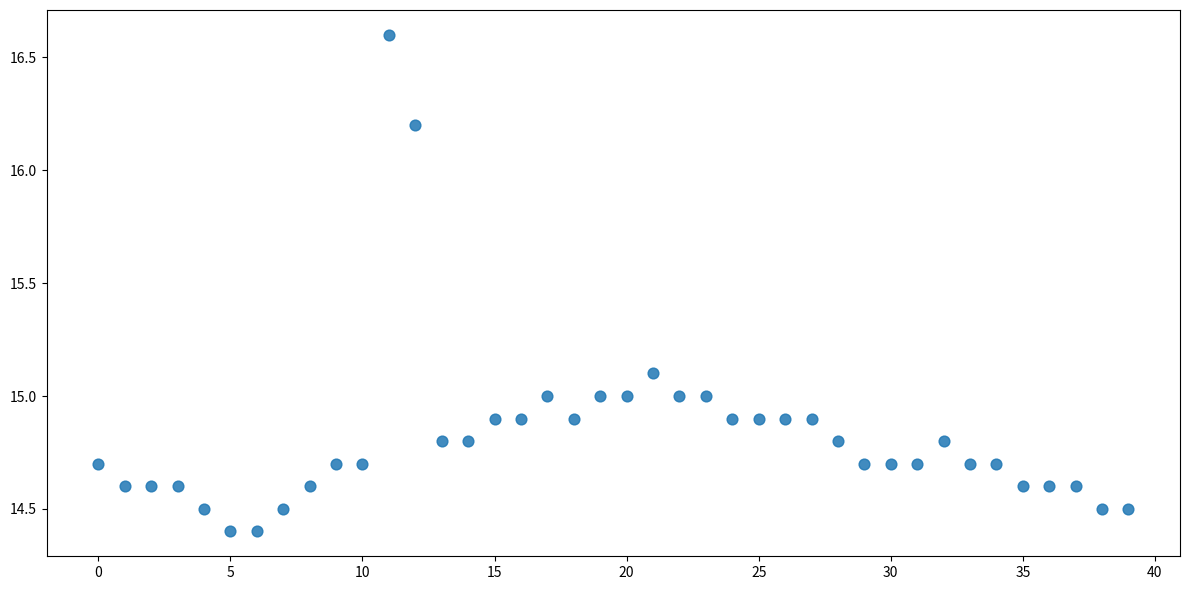

What is the range of Y values (max minus min)?

2.2